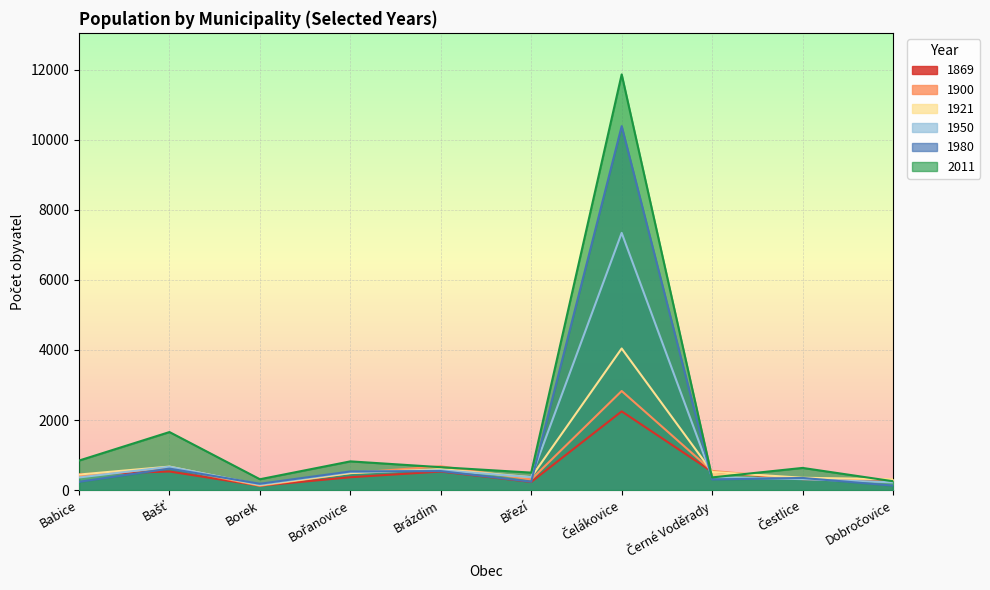

Does the chart display data point markers on the line(s)?

No